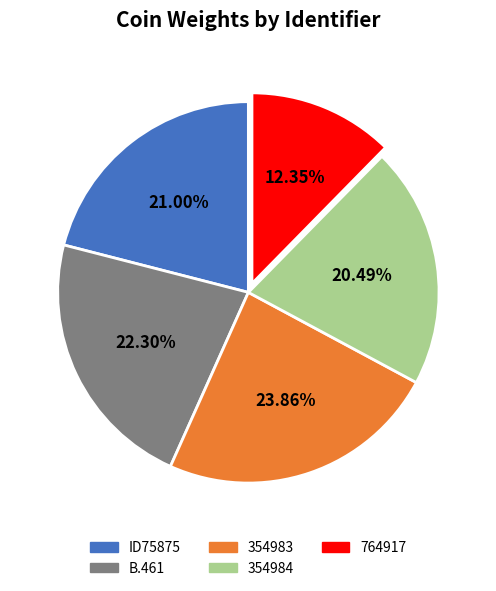

Does 764917 represent more than half of the total?

No